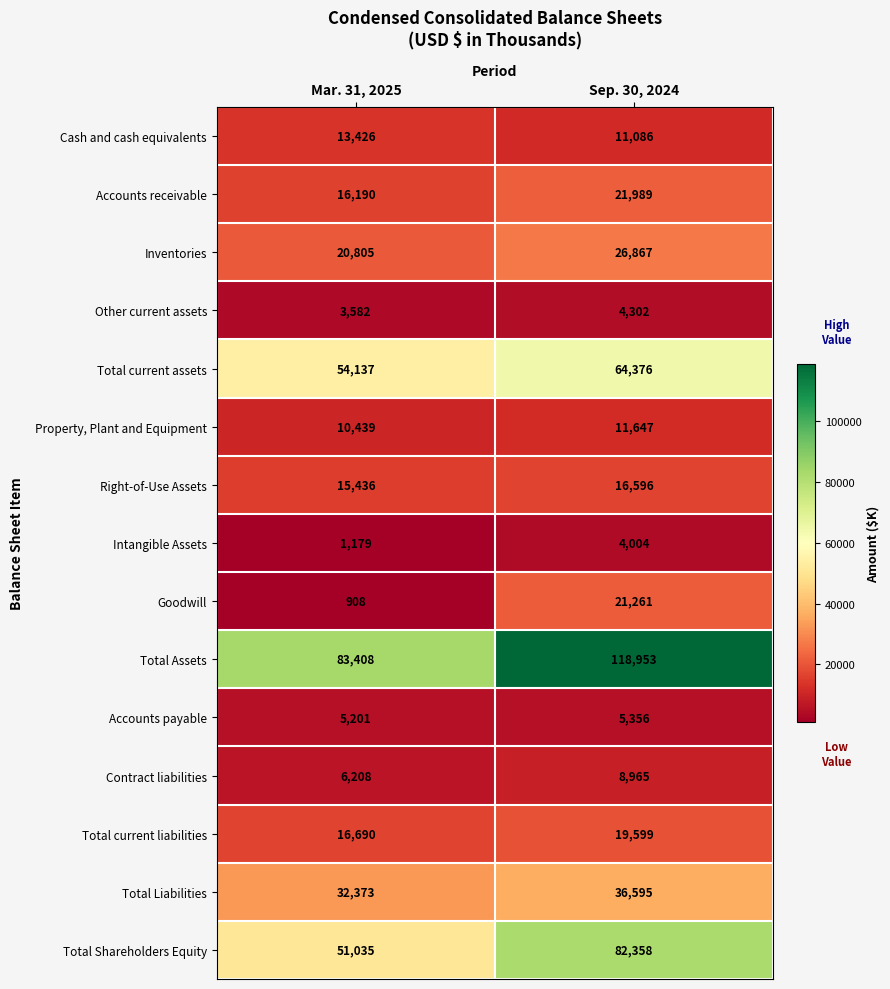

Which label corresponds to the largest value in the chart?

Sep. 30, 2024